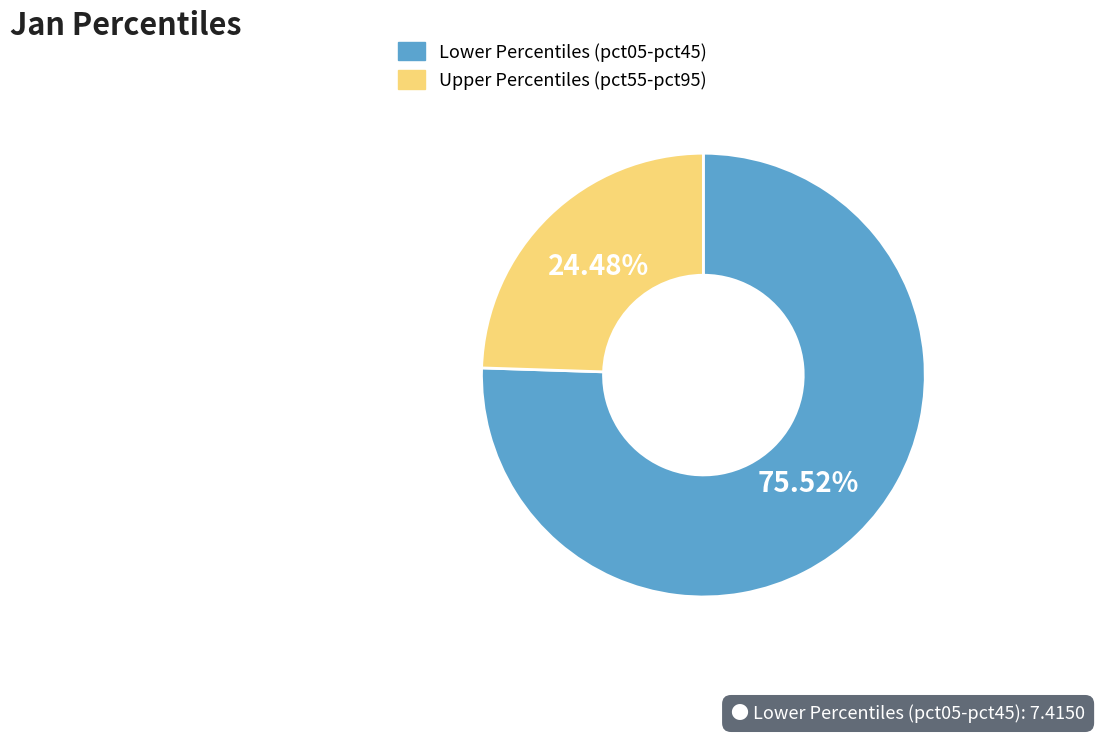

Is there any slice that represents more than half of the pie?

Yes